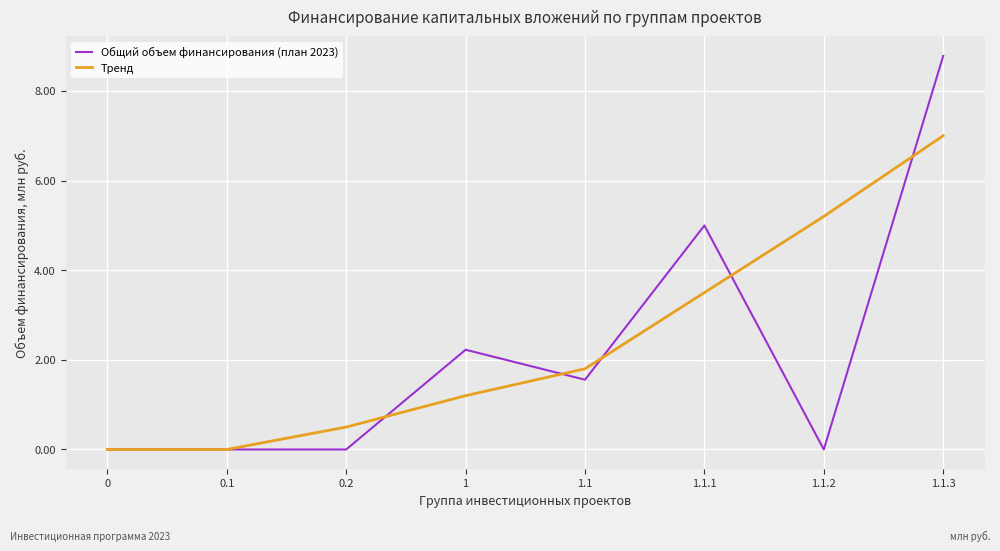

At which category is the sum across all series the highest?

1.1.3